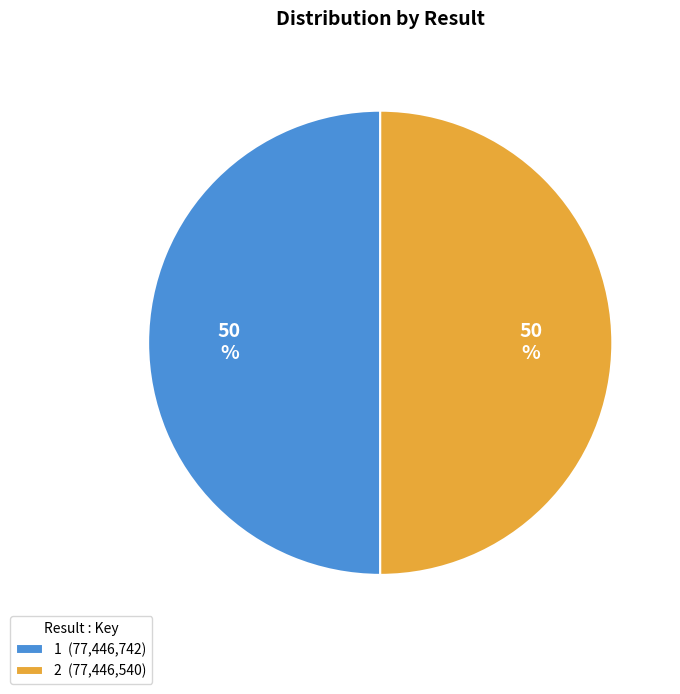

How many slices are in this pie chart?

2